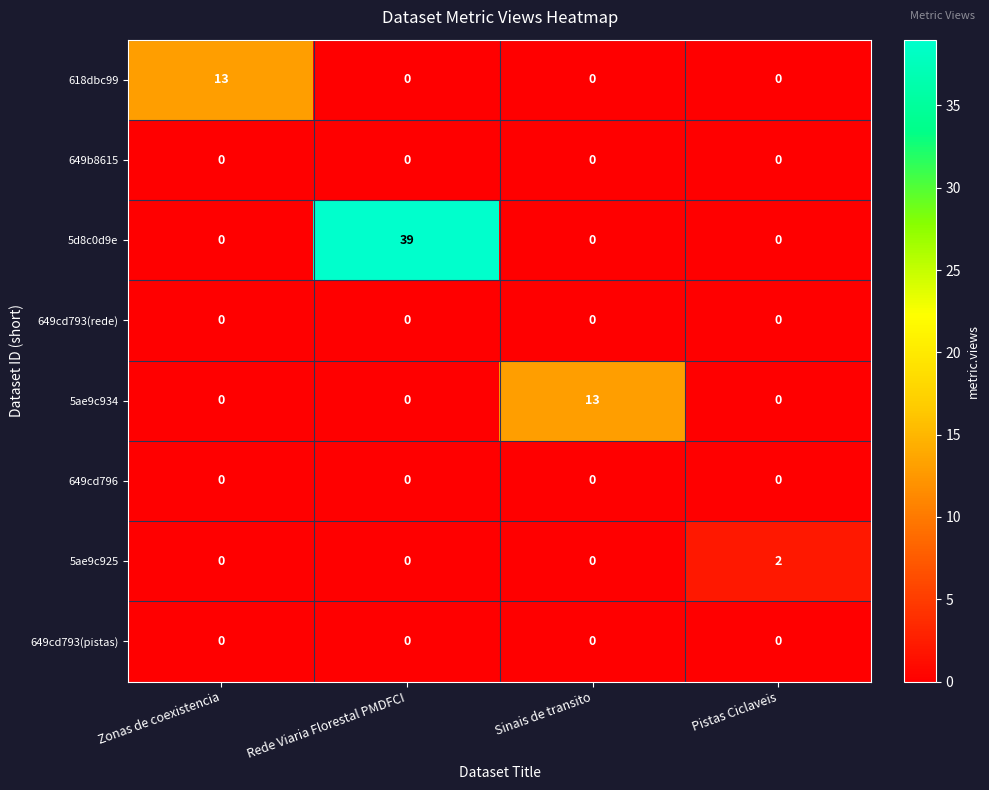

Count the 5ae9c925 values in the range 0 to 2.

4